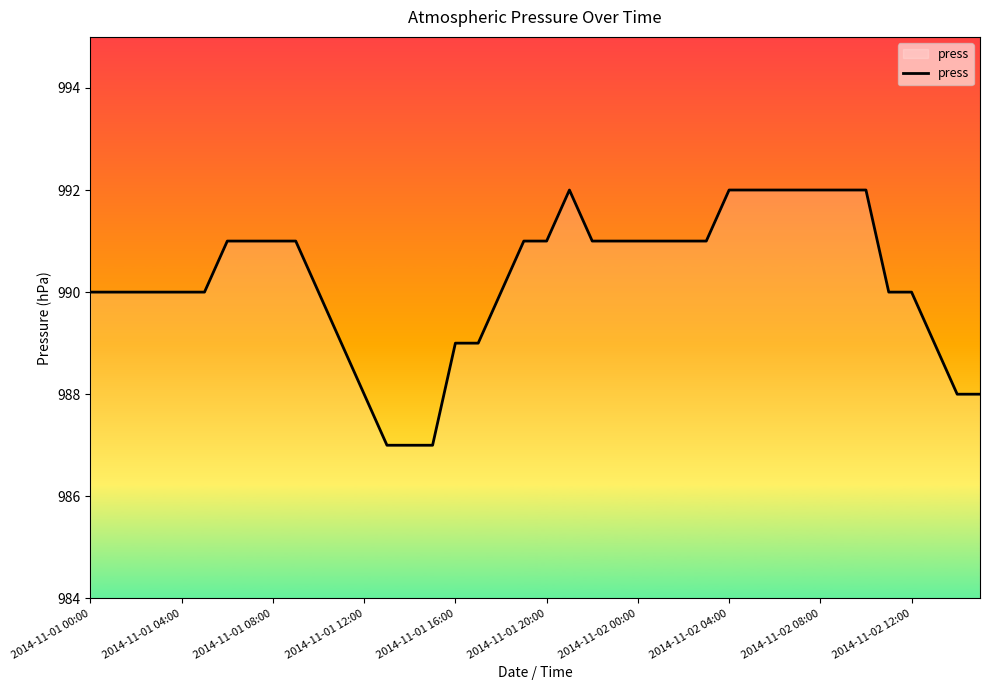

What is the maximum value shown in the chart?

992